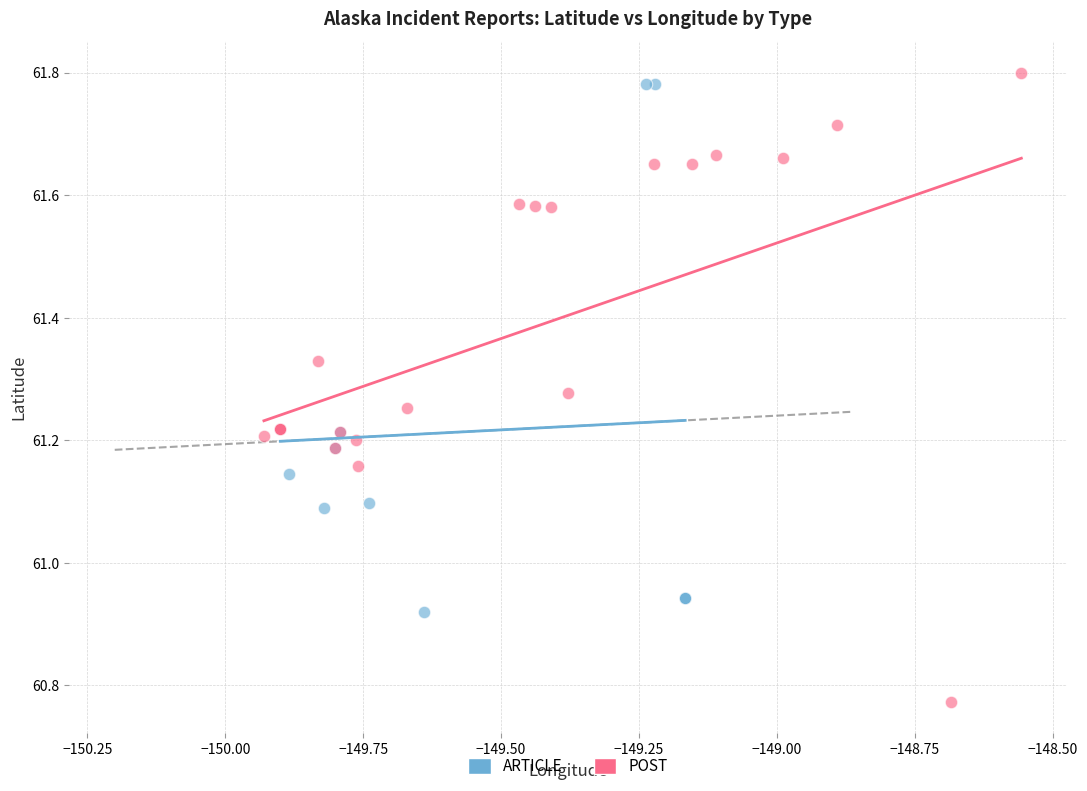

Which series has the widest spread of Y values?

POST